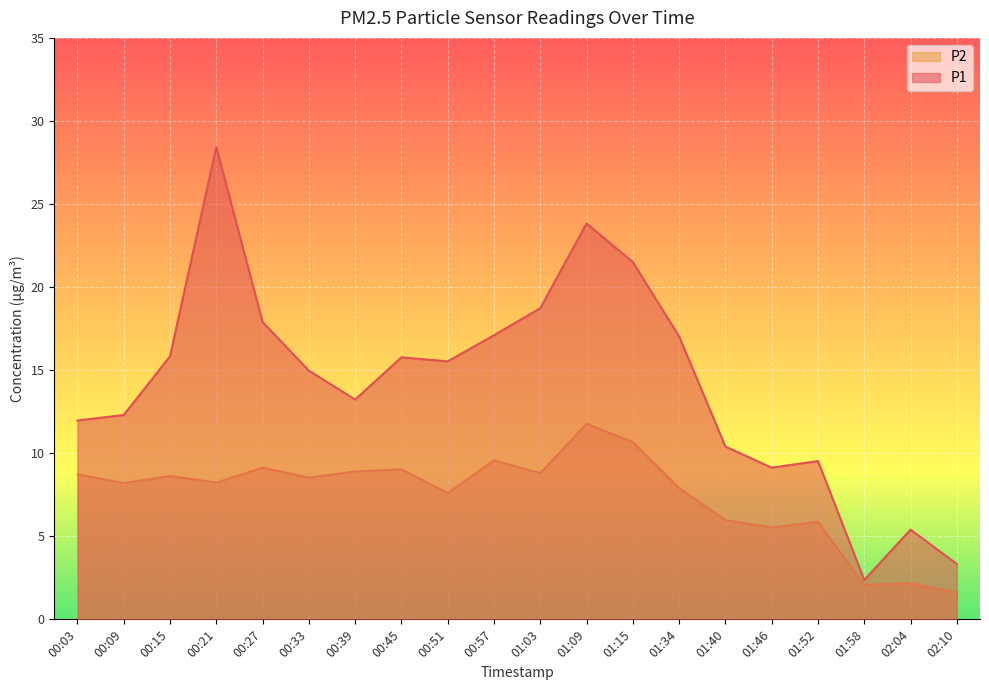

At which category is the sum across all series the highest?

00:21